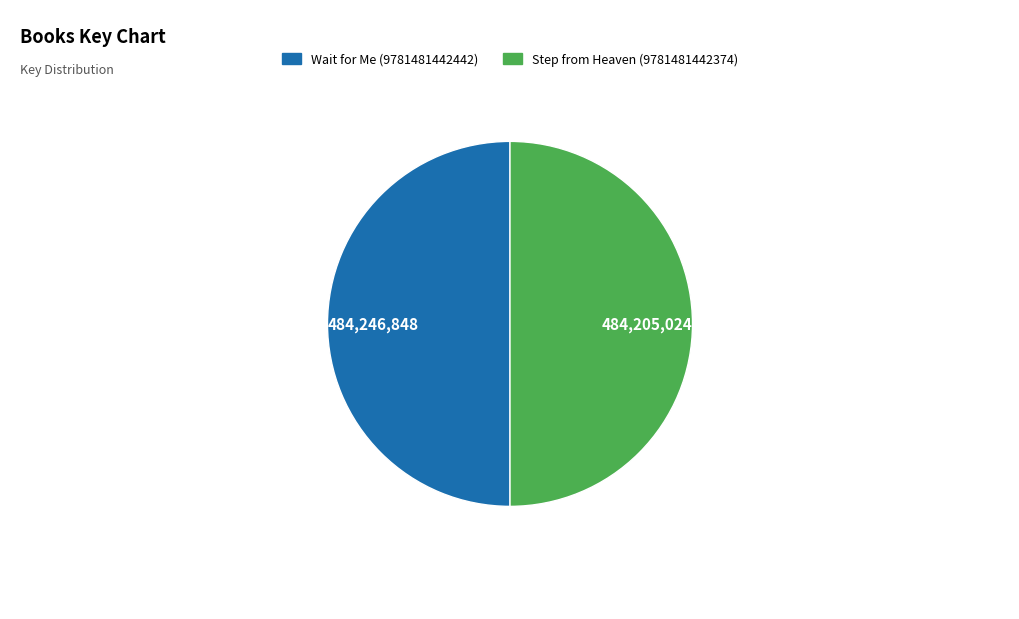

What is the ratio of the value at Wait for Me (9781481442442) to the value at Step from Heaven (9781481442374)?

1.0